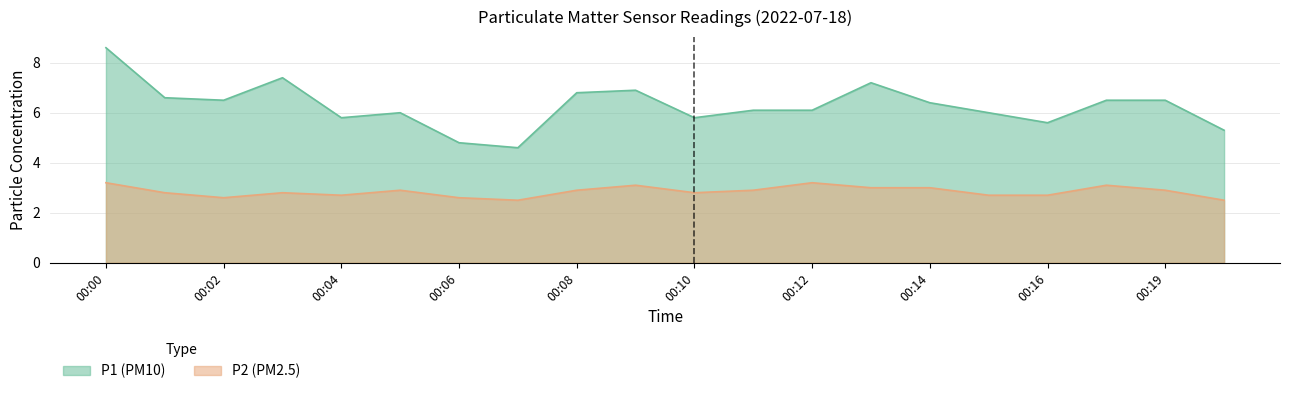

True or false: P1 and P2 cross at least once.

False